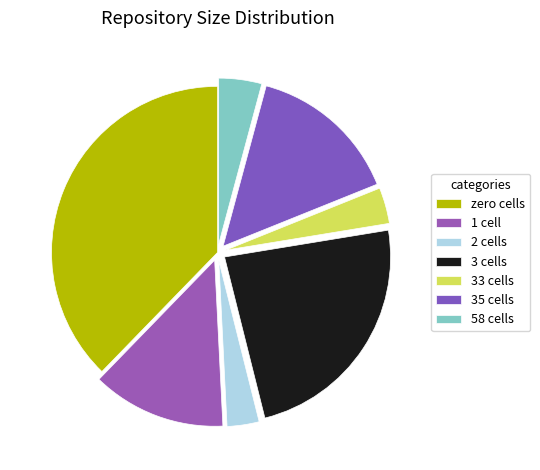

How many segments does this pie chart have?

7